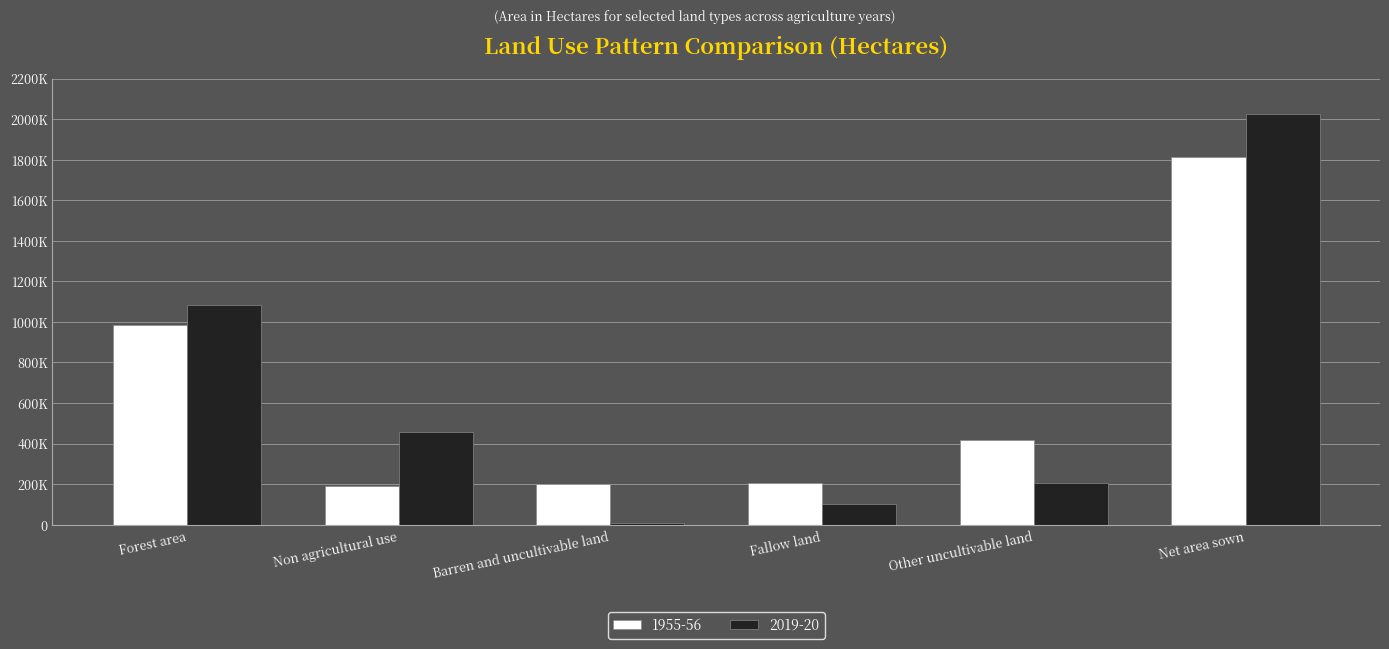

Reading left to right, transcribe all the data shown in this chart.

1955-56: 984622	190611	201133	203966	416835	1811817
2019-20: 1081509	455897	10619	104318	207880	2026064